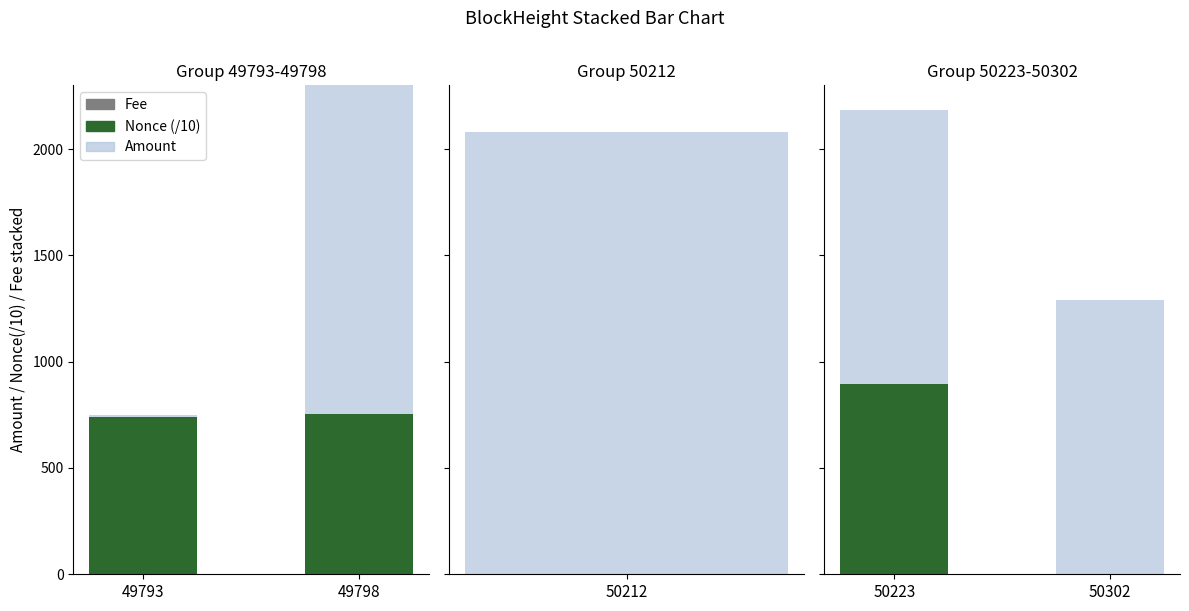

What is the average value of the Fee series?

0.1